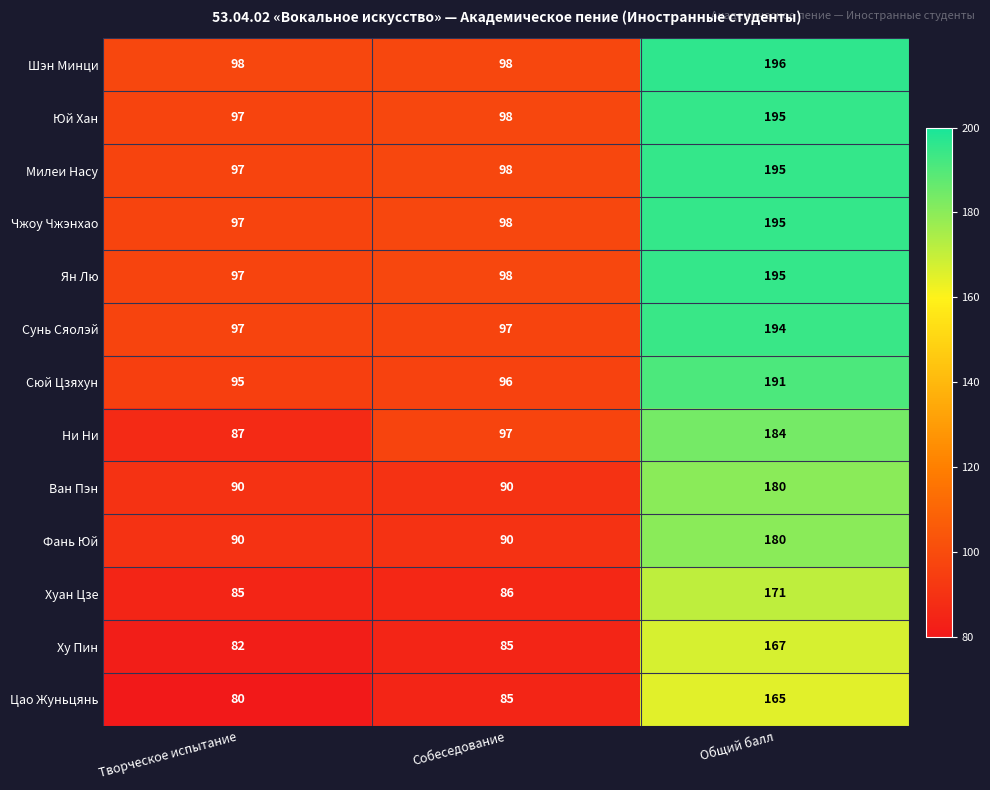

The Шэн Минци series shows 196 at Общий балл. True or false?

True